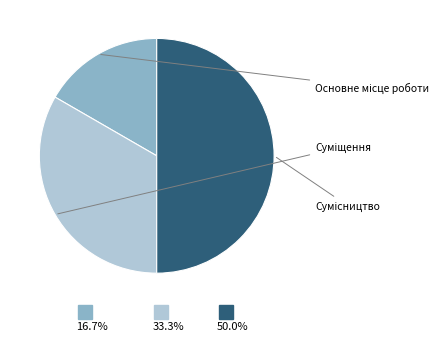

To the nearest percent, what is the difference between the largest and smallest slice percentages?

33%